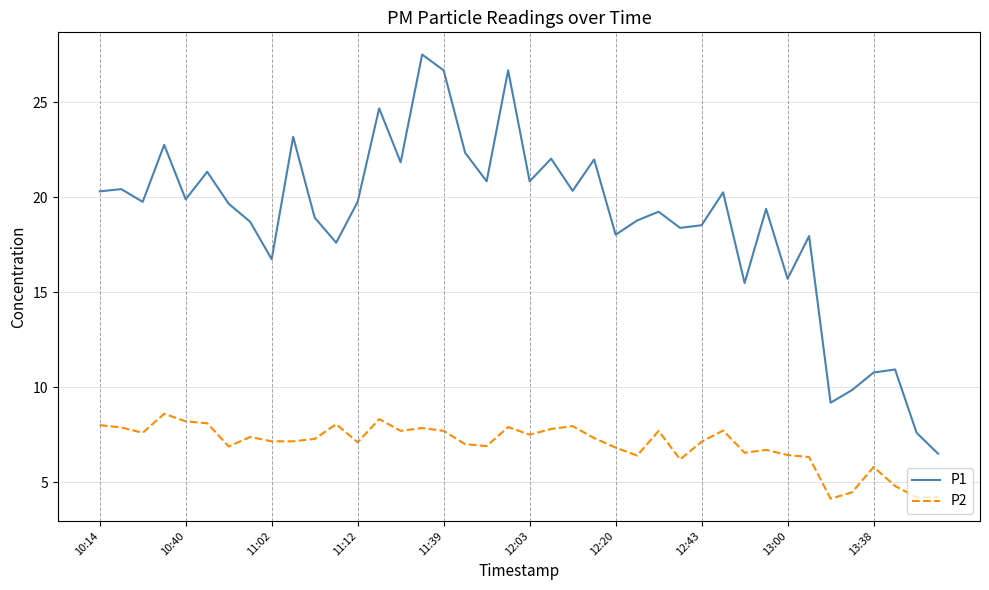

What is the lowest value of the P2 series?

4.1